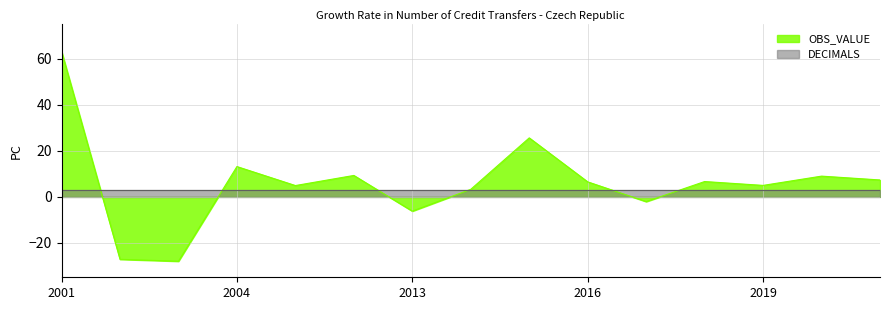

Between 2012 and 2020, which is larger?

2012